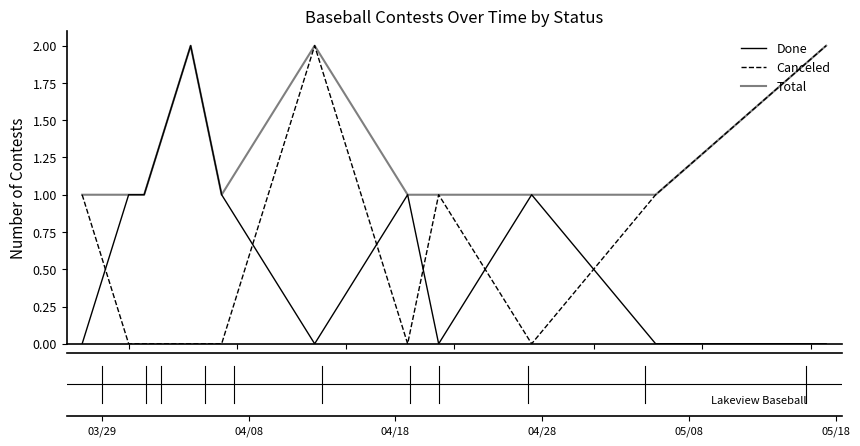

Is this an area chart (filled region under the line)?

No